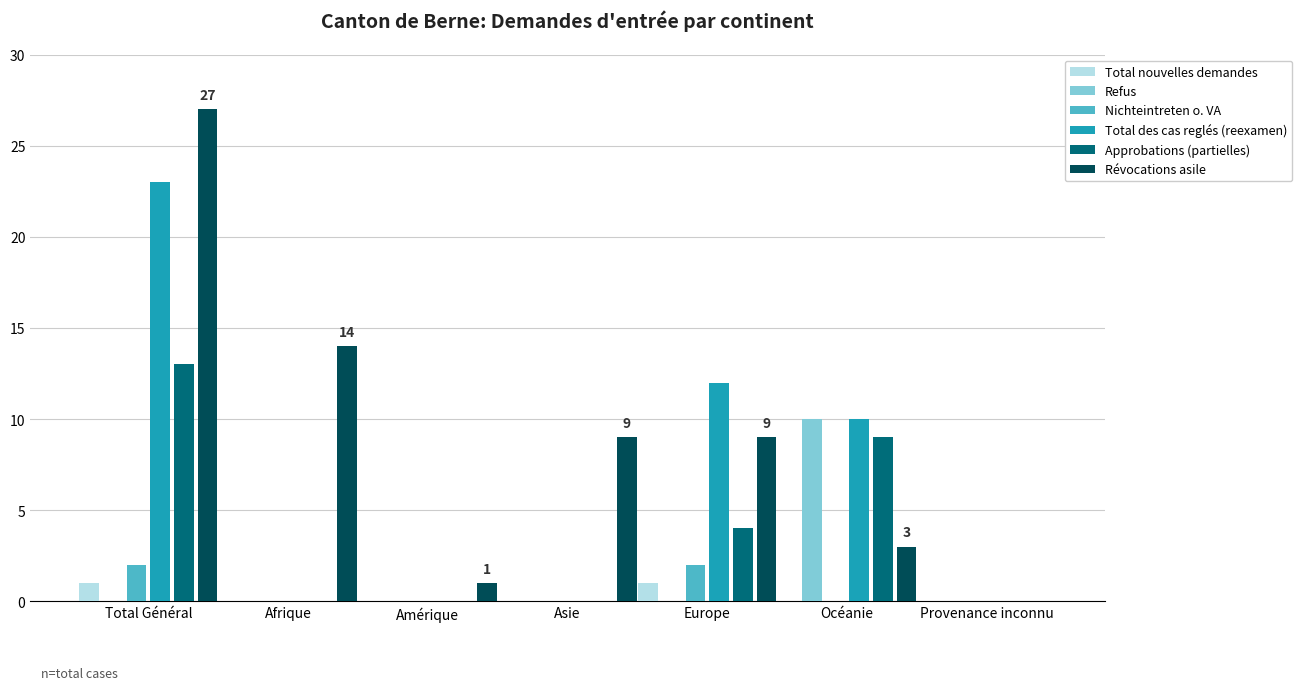

At which category is the sum across all series the highest?

Total Général